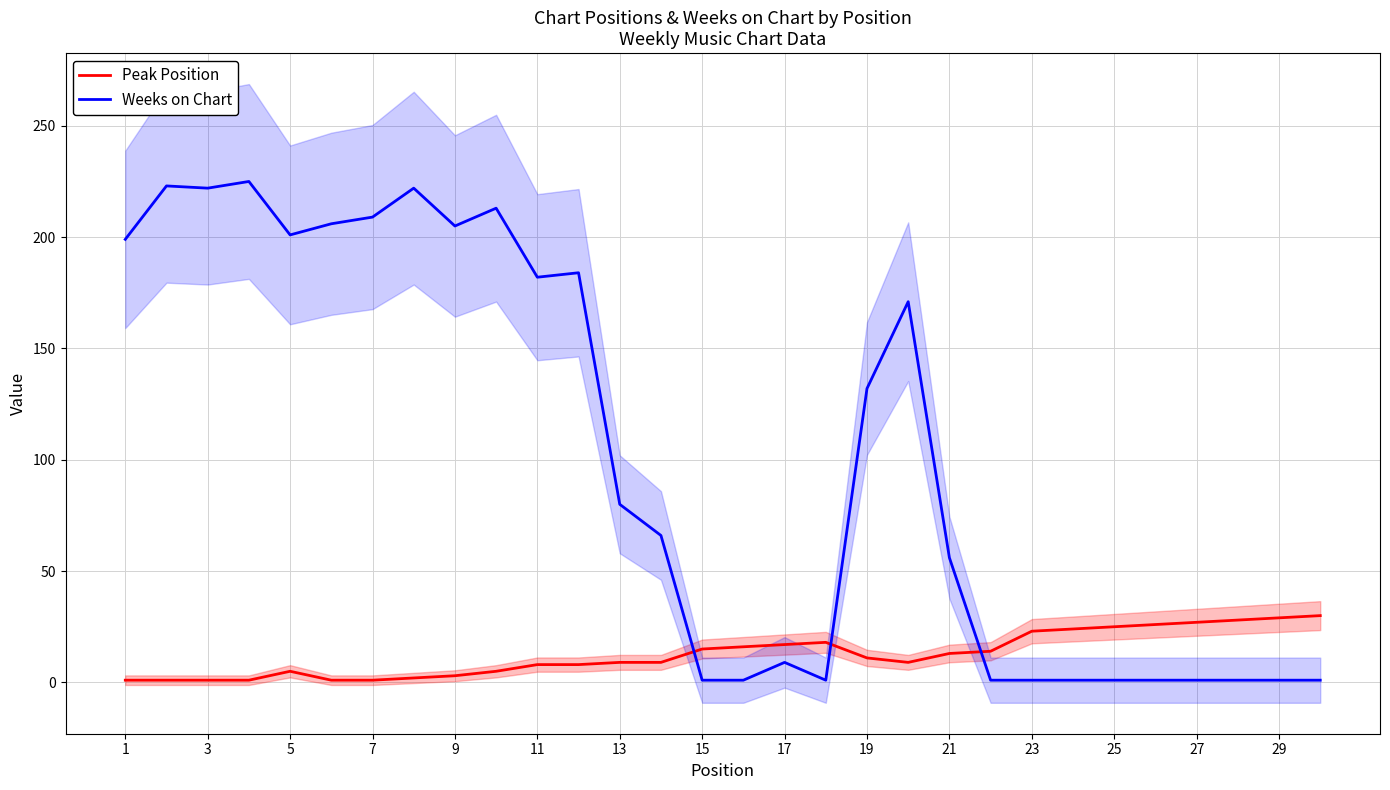

Does the chart display data point markers on the line(s)?

No